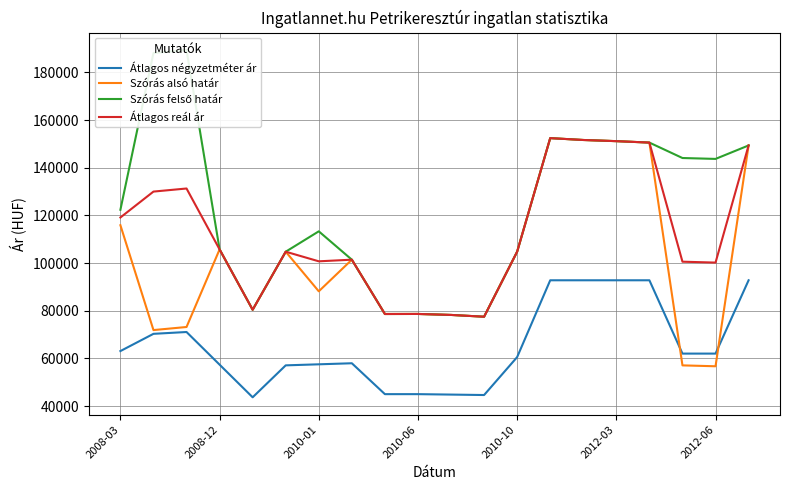

What is the lowest value of the Átlagos reál ár series?

77495